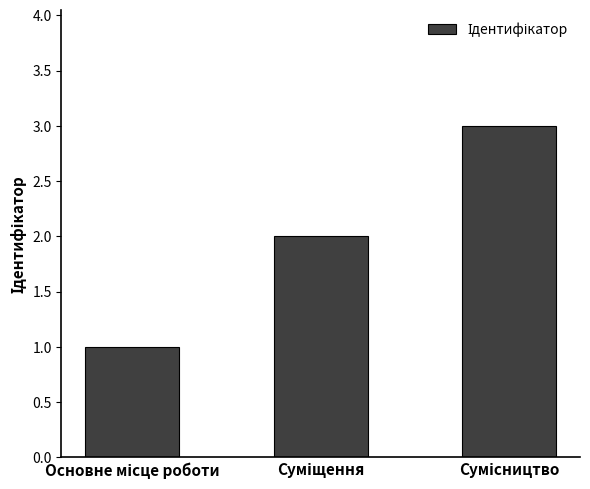

What is the greatest value displayed?

3